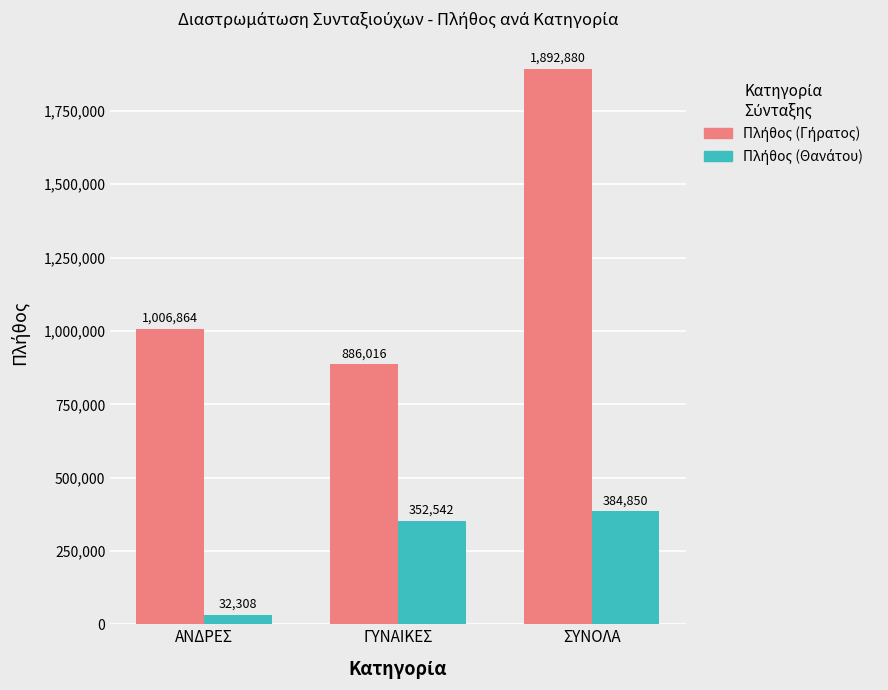

What is the total value across all series at ΑΝΔΡΕΣ?

1039172